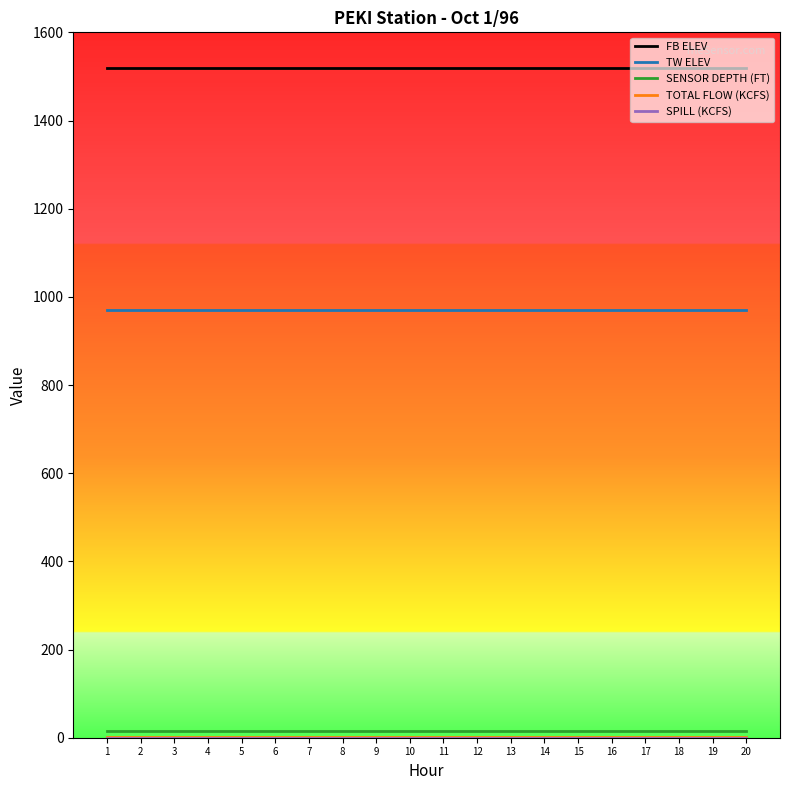

True or false: TW ELEV and FB ELEV cross at least once.

False